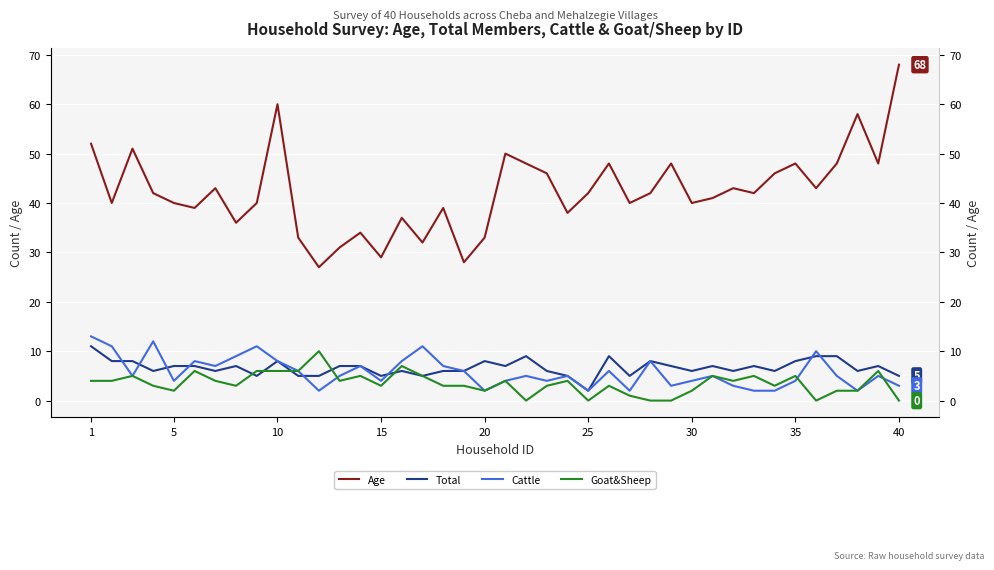

Which series ends up on top after the final intersection of Cattle and Goat&Sheep?

Cattle